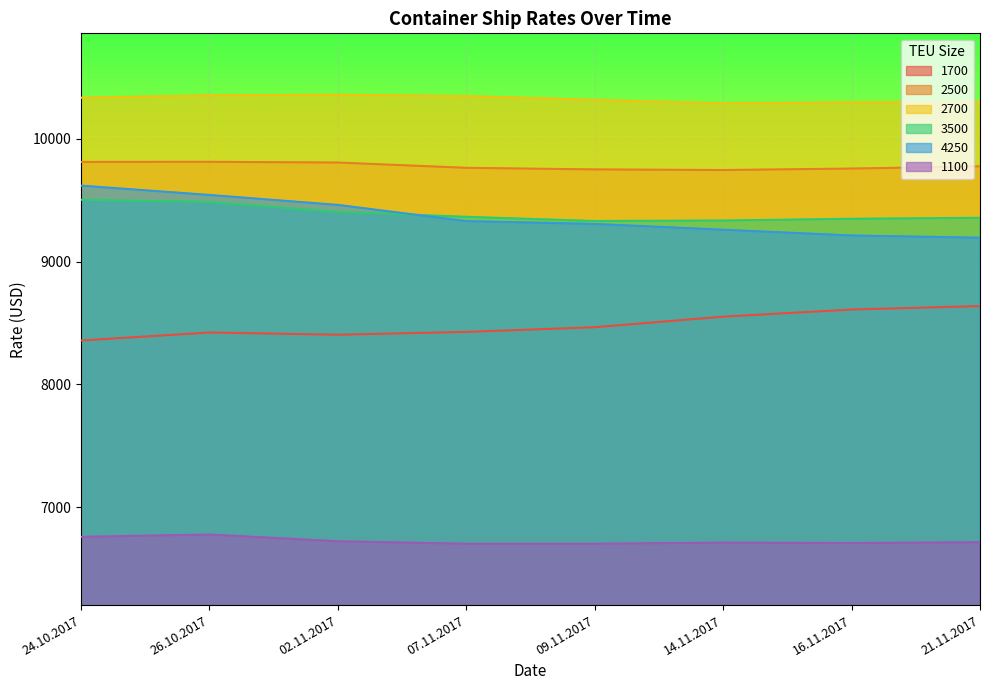

List the series in order of their peak value, highest first.

2700, 2500, 4250, 3500, 1700, 1100